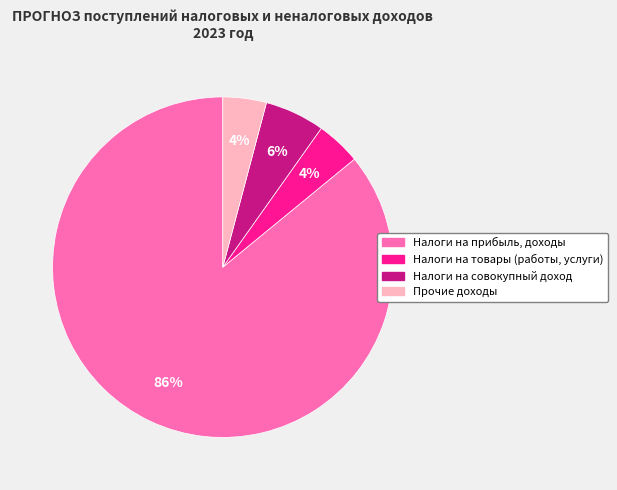

What is the largest slice in the pie chart?

Налоги на прибыль, доходы